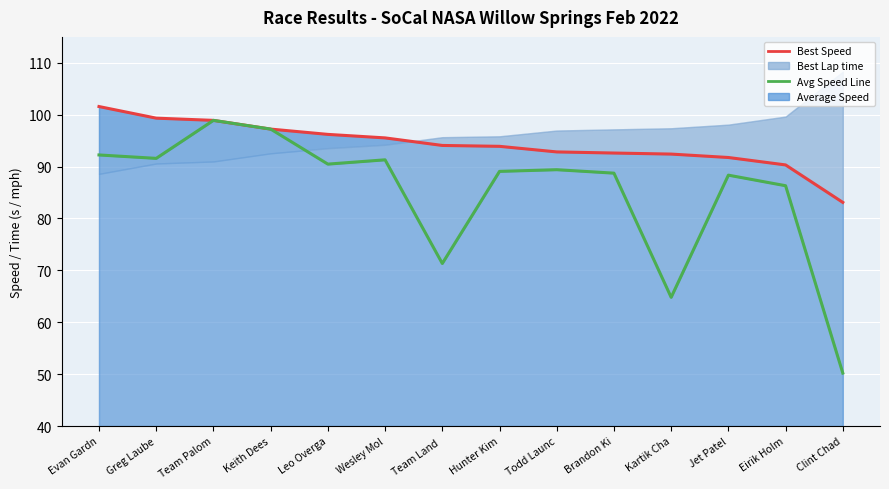

At which category is the sum across all series the highest?

Team Palom